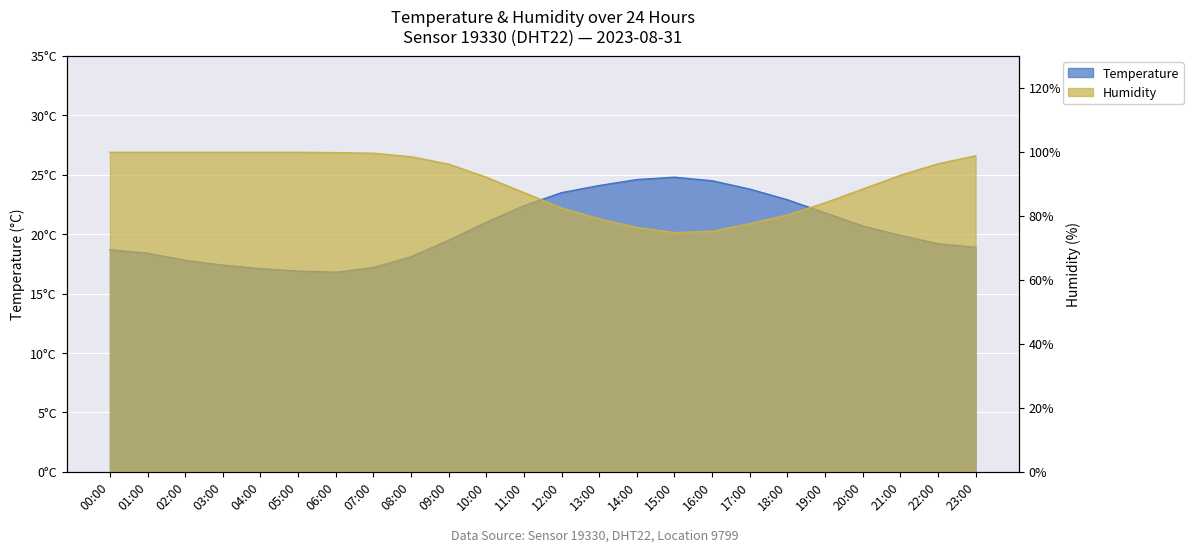

At which category does temperature reach its first local peak?

15:00